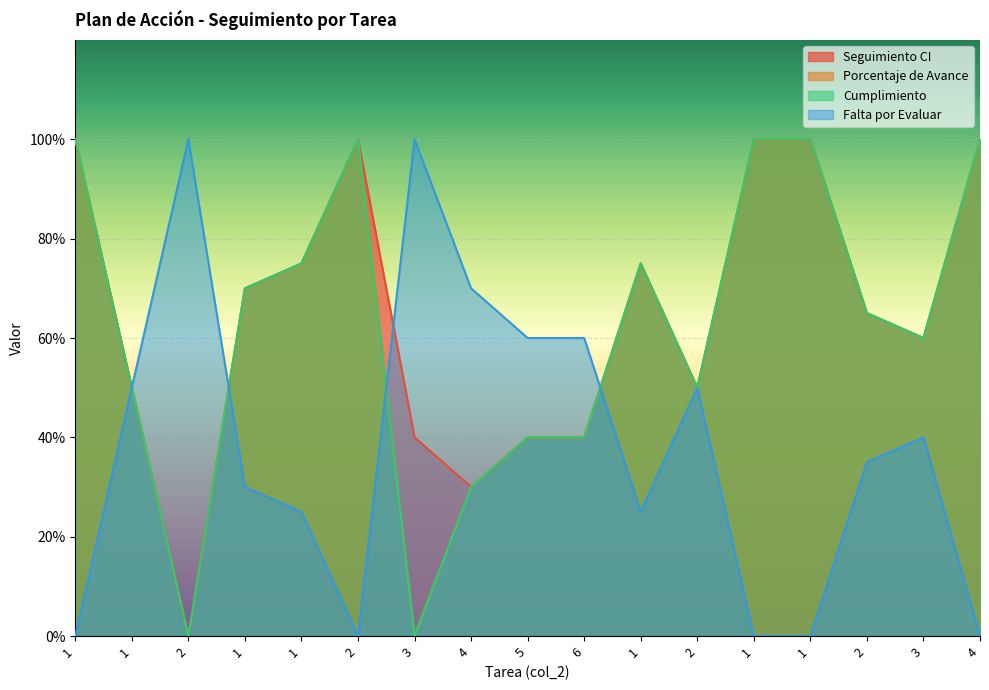

What is the highest value of the Porcentaje de Avance series?

1.0